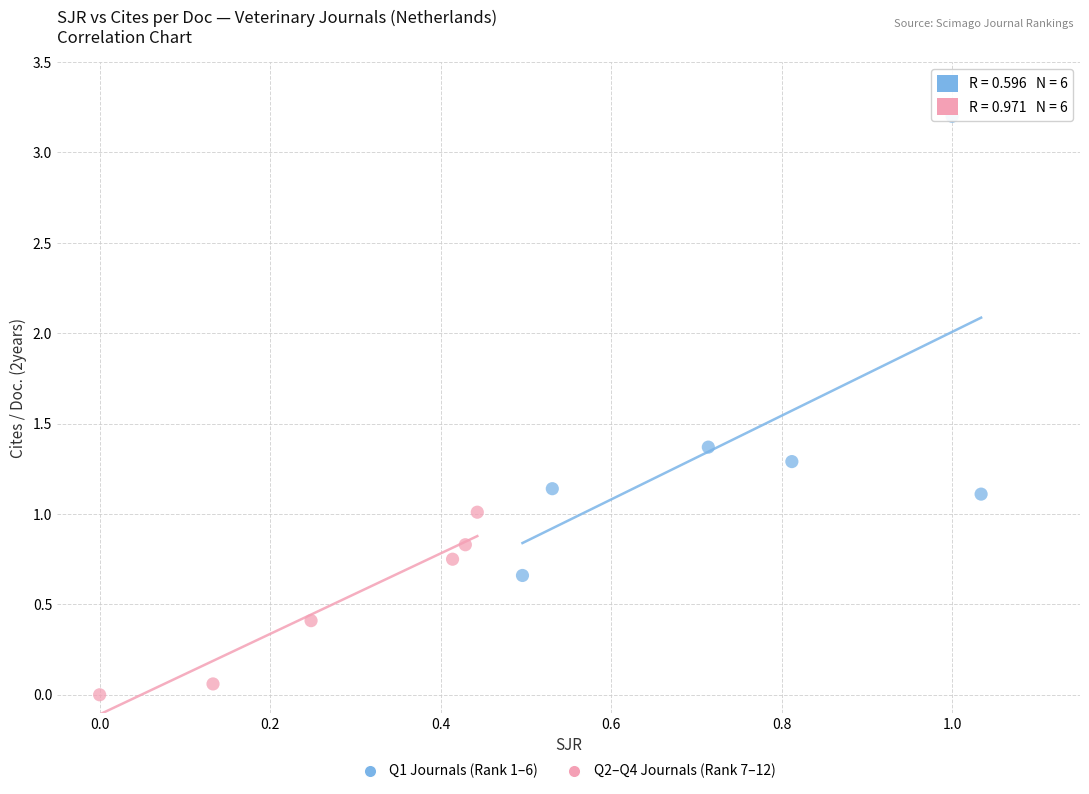

Which series contains the lowest Y value?

Q2–Q4 Journals (Rank 7–12)